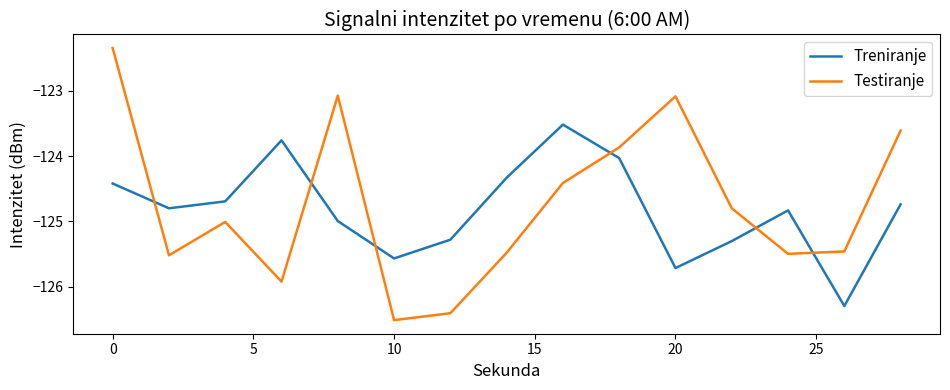

How many lines are shown in the chart?

2